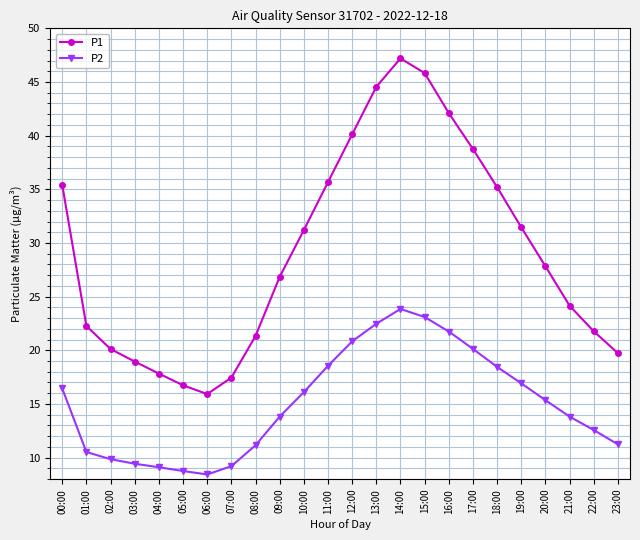

What is the minimum value for P1?

15.9